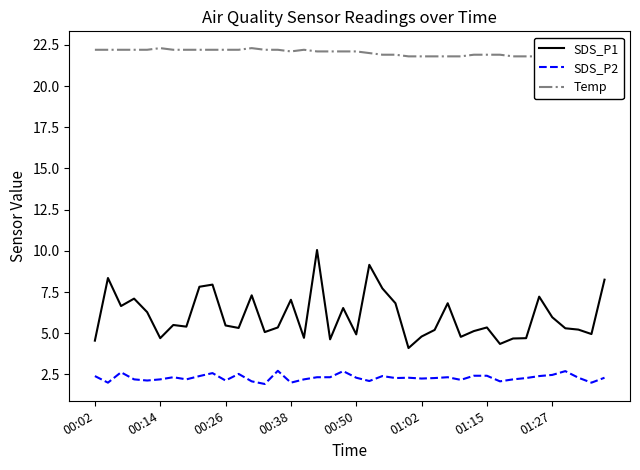

Where does the SDS_P2 series first go above 2?

00:02